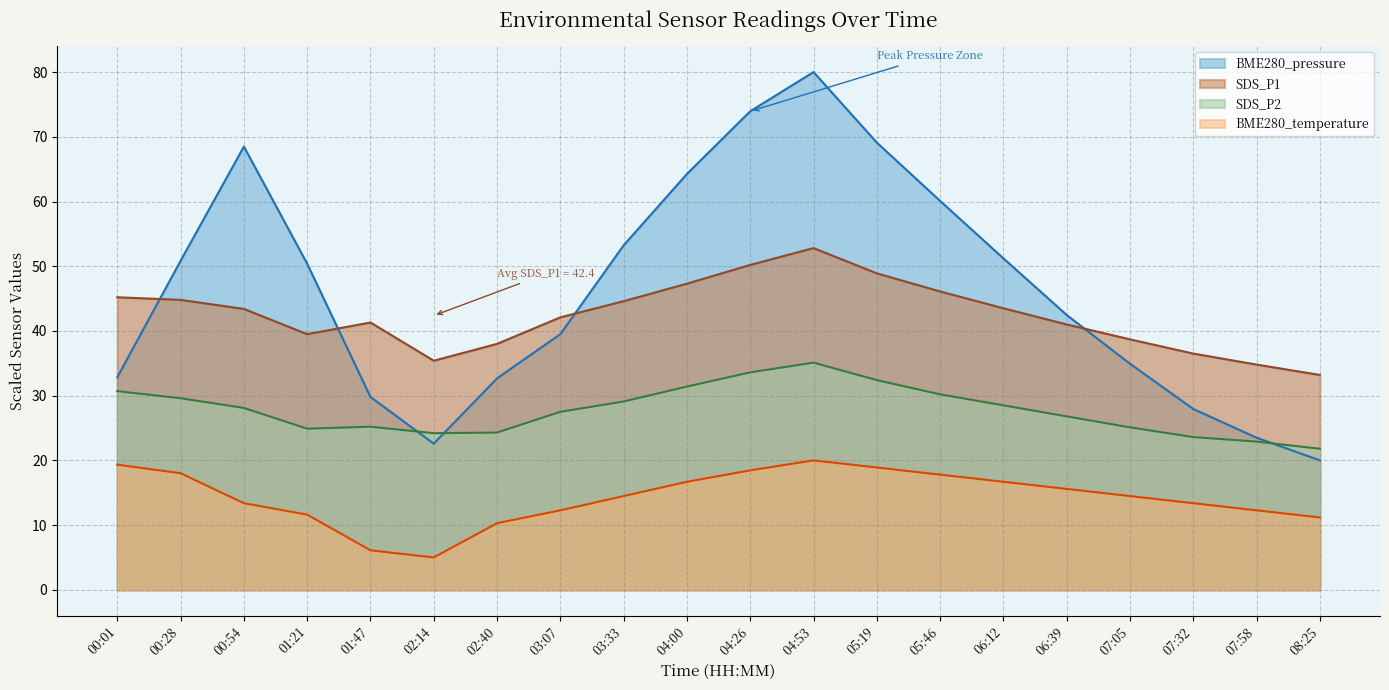

Where do BME280_pressure and SDS_P1 first cross each other?

00:01 and 00:28